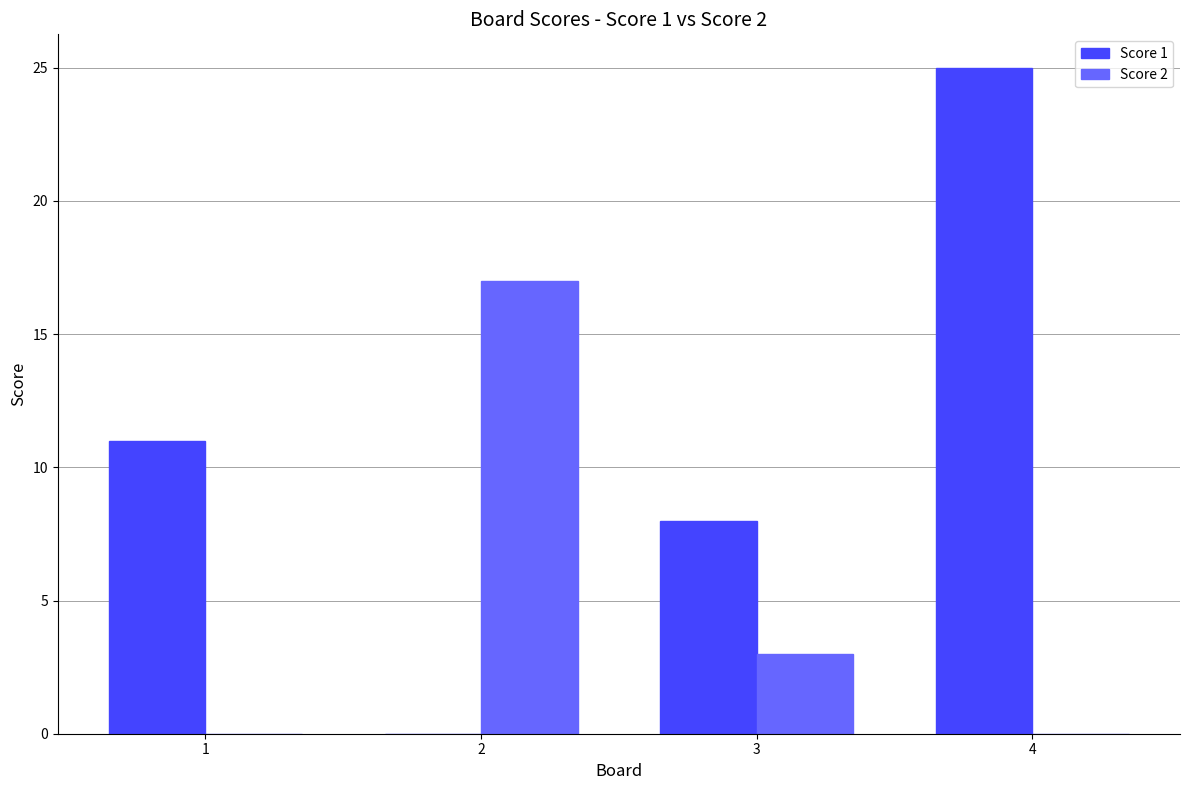

The Score 1 series shows 8 at 3. True or false?

True